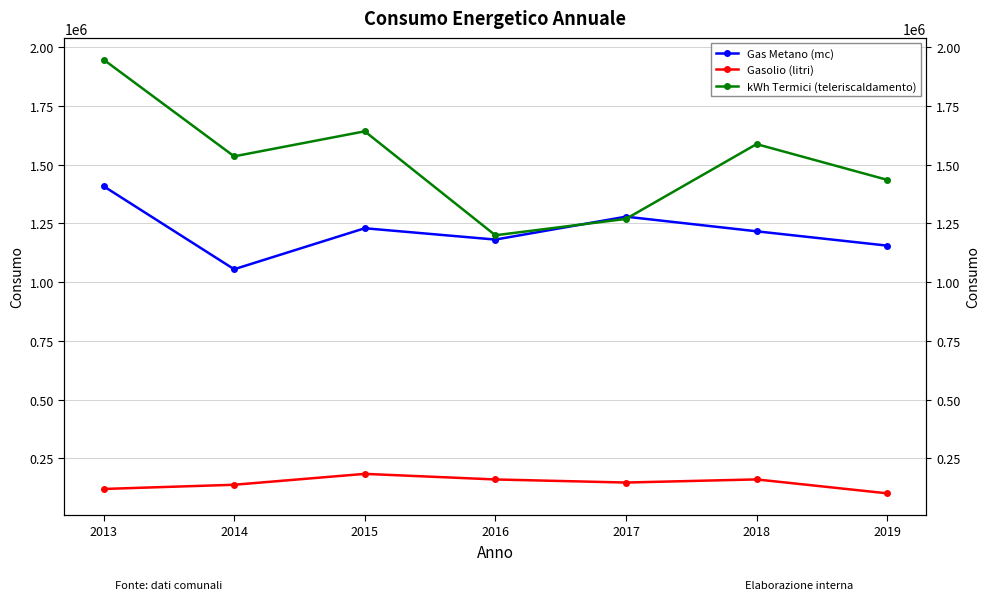

How many interior local peaks does the kWh Termici (teleriscaldamento) series have?

2